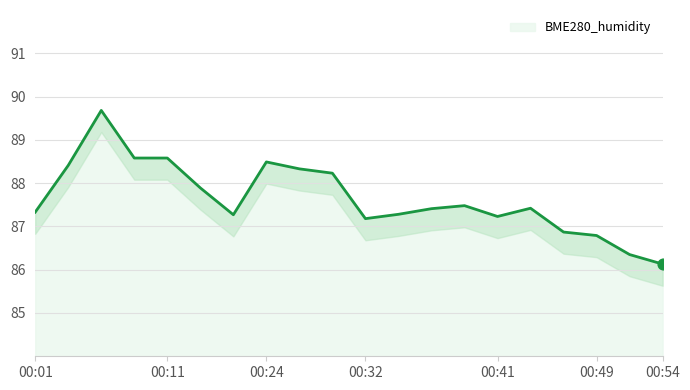

The BME280_humidity series shows 86.1 at 00:54. True or false?

True